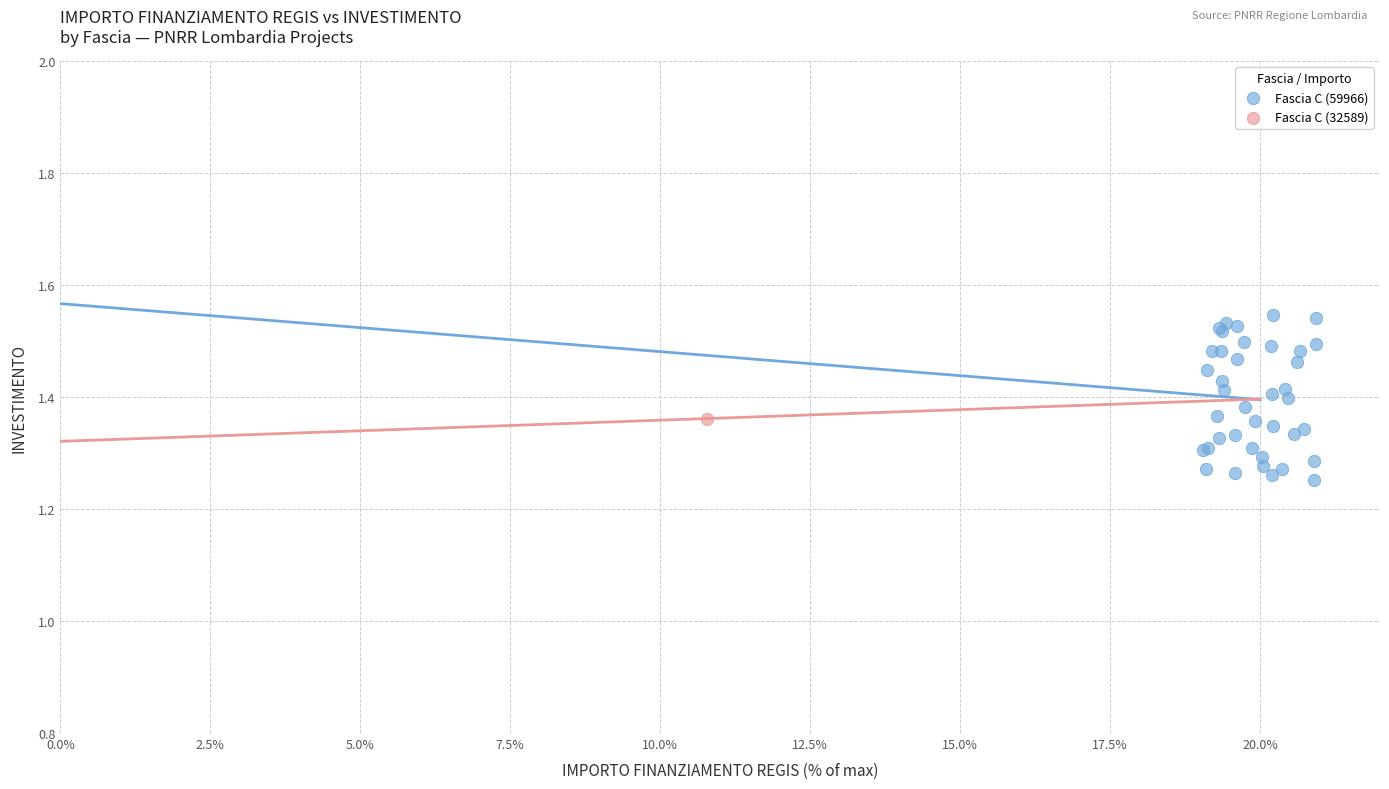

What are all the series names shown in the legend?

Fascia C (59966), Fascia C (32589)